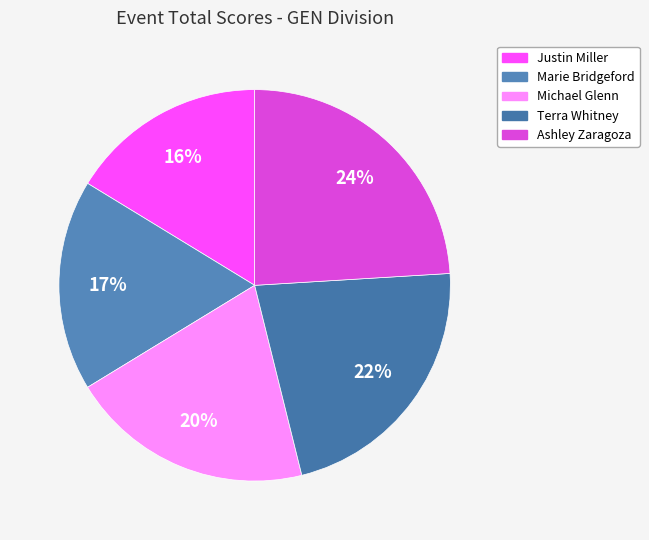

Rank the categories by value from lowest to highest.

Justin Miller, Marie Bridgeford, Michael Glenn, Terra Whitney, Ashley Zaragoza